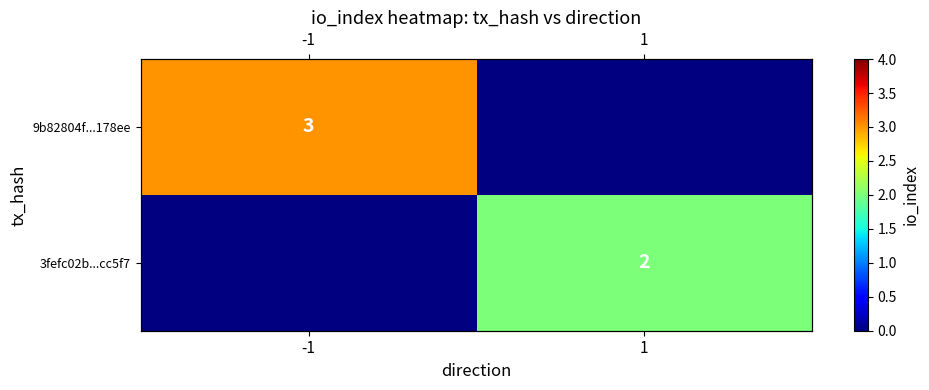

How many distinct data groups are displayed?

2